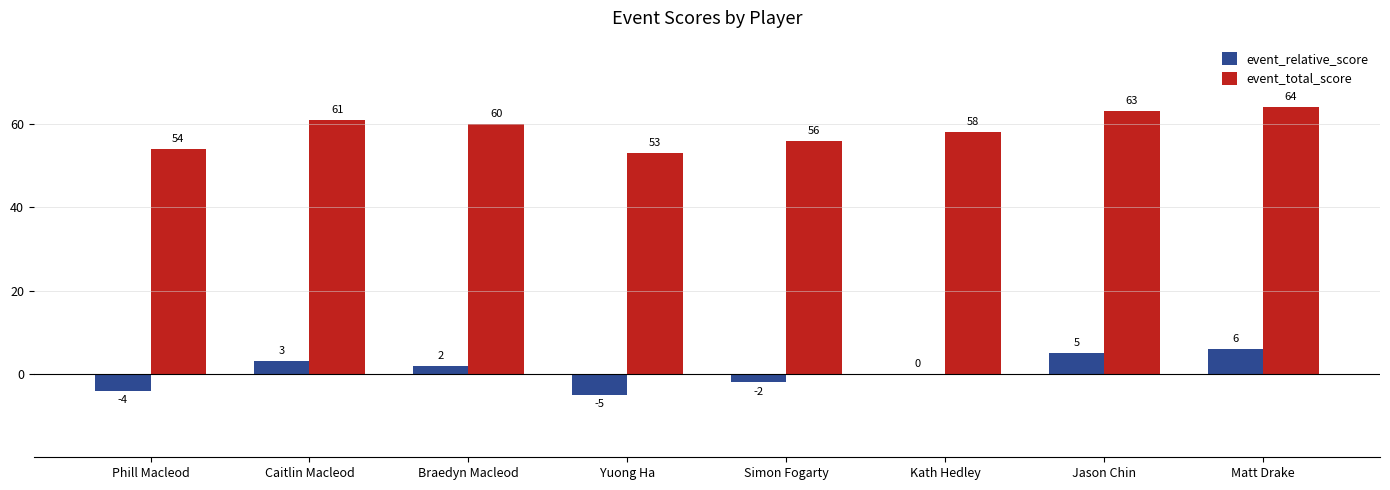

Is it true that event_total_score equals 109 at Matt Drake?

False